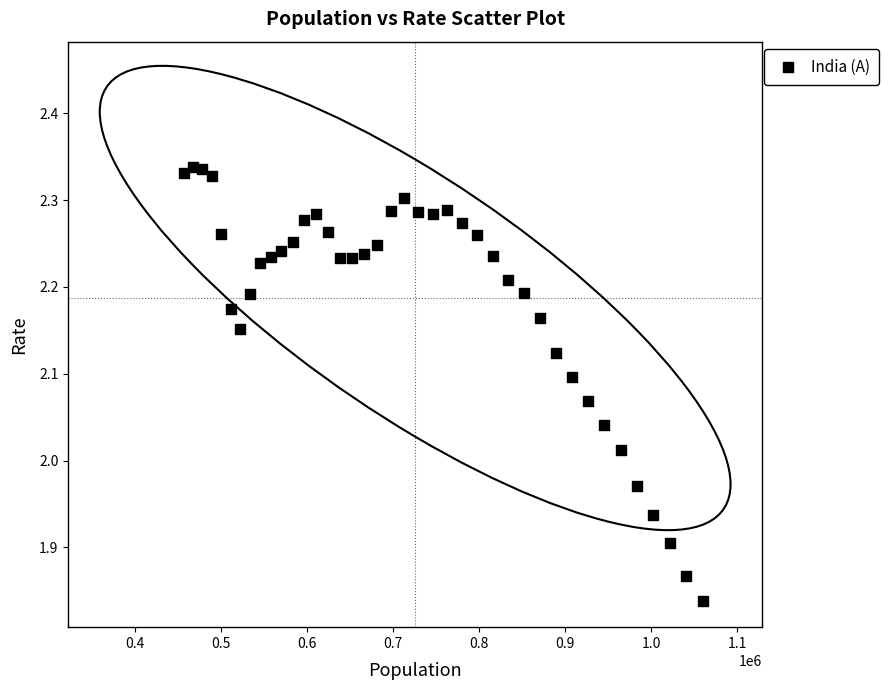

What is the range of Y values (max minus min)?

0.5